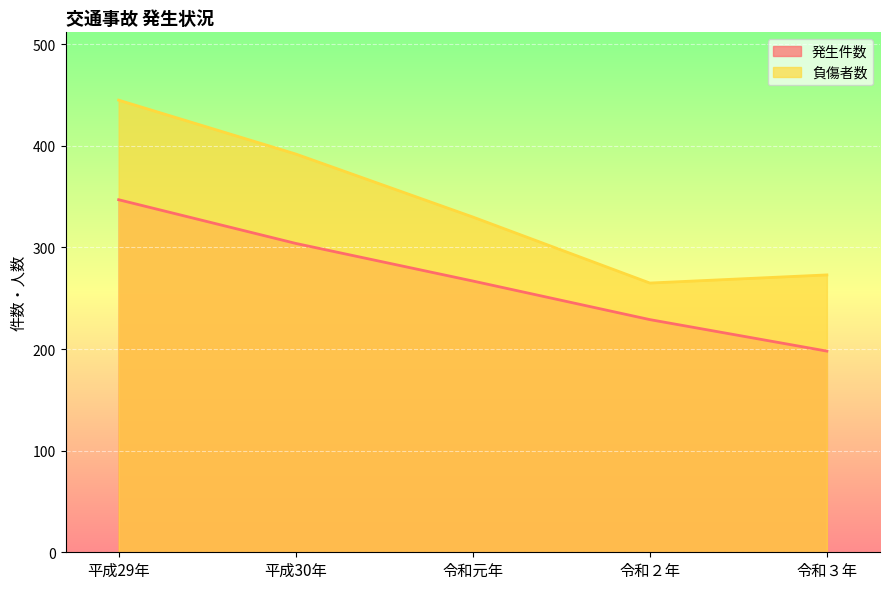

Does the chart display data point markers on the line(s)?

No